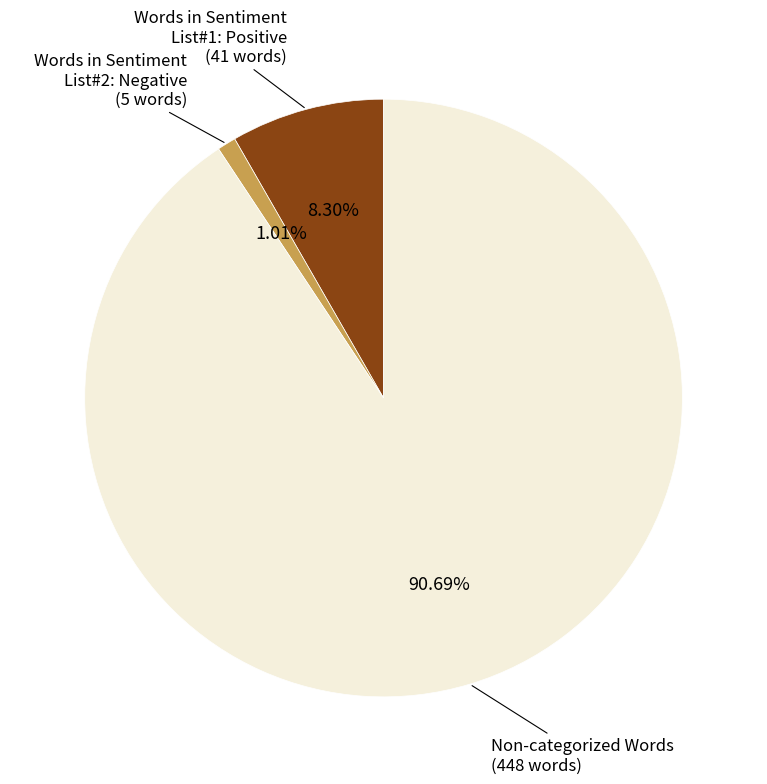

Is there a majority slice in this chart?

Yes